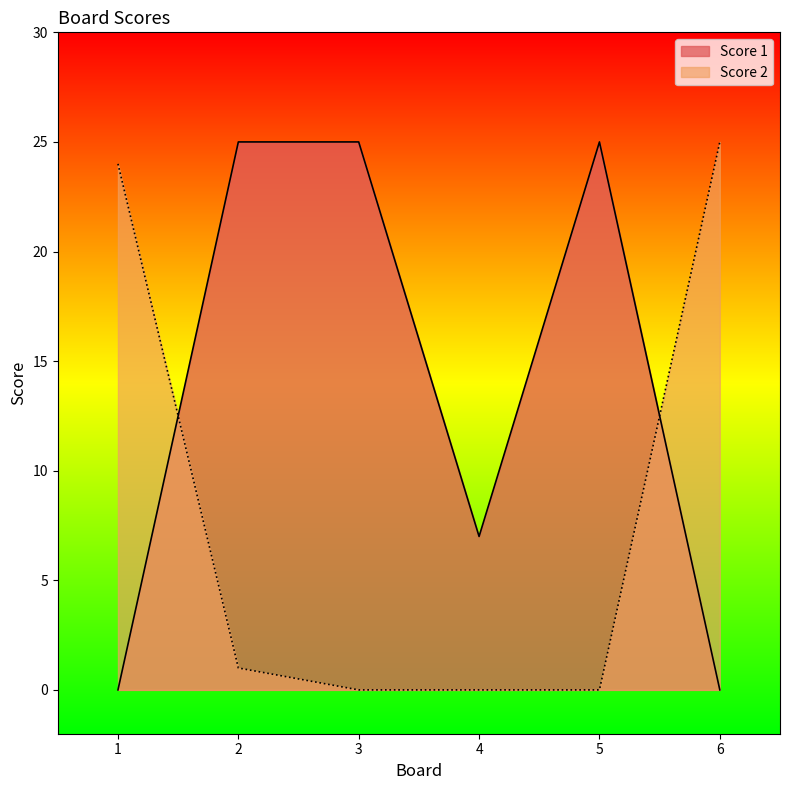

How many lines are shown in the chart?

2